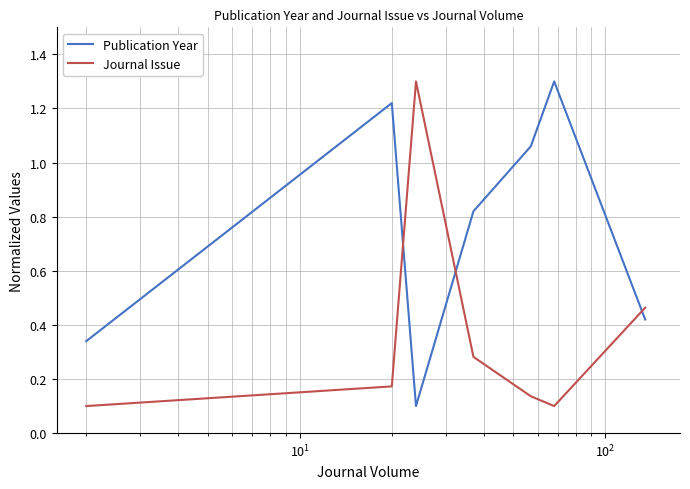

What is the value of the Journal Issue point at the 3rd from the left?

1.3